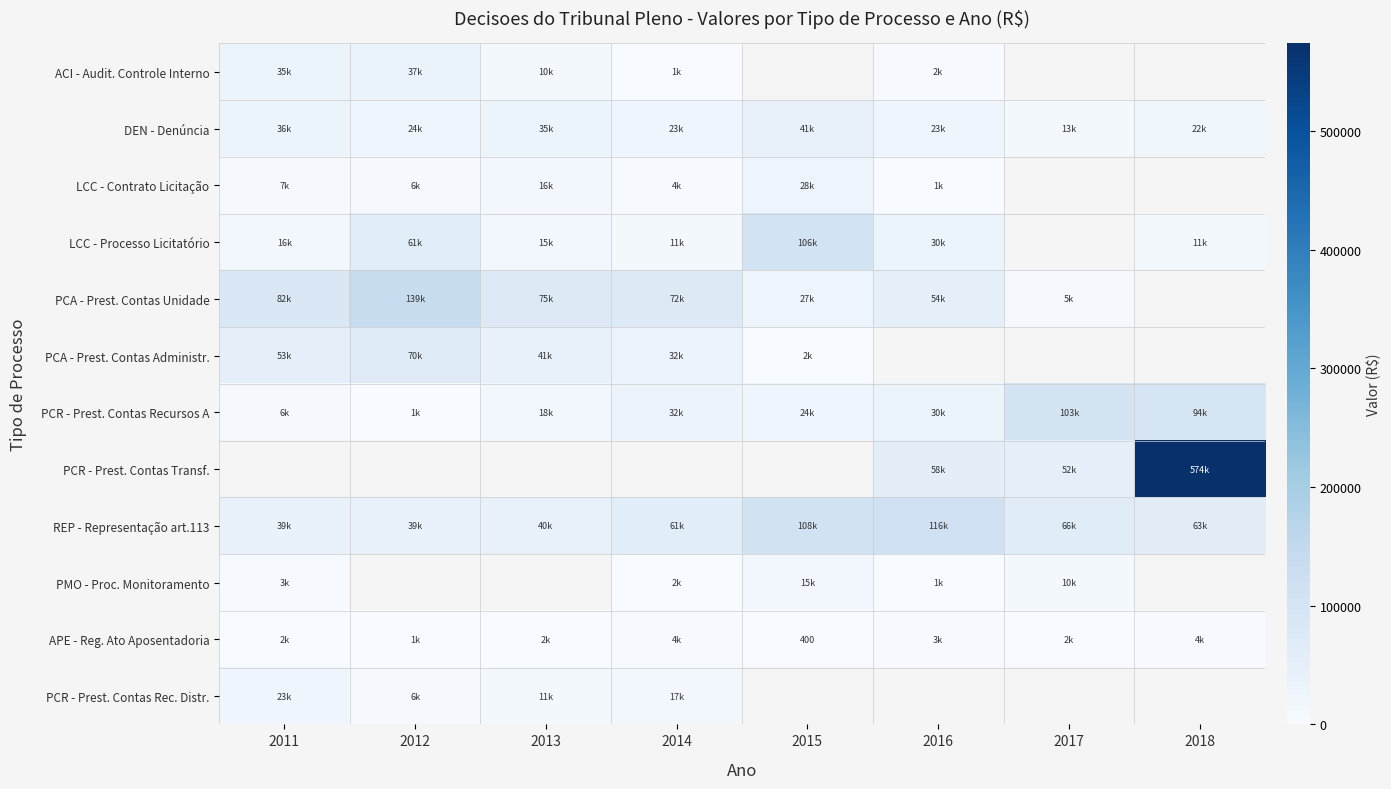

Read the LCC - Processo Licitatório value at 2012.

61400.0